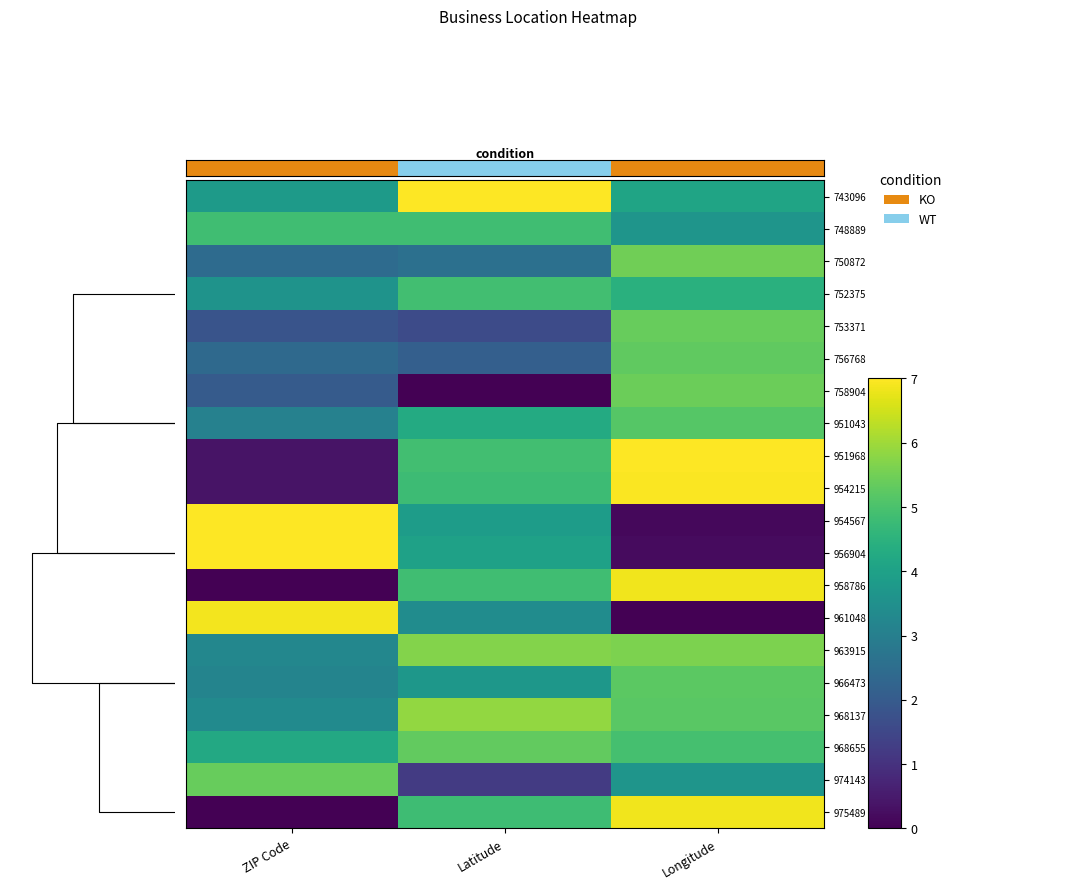

What is the difference between the highest and lowest values at Latitude?

7.0